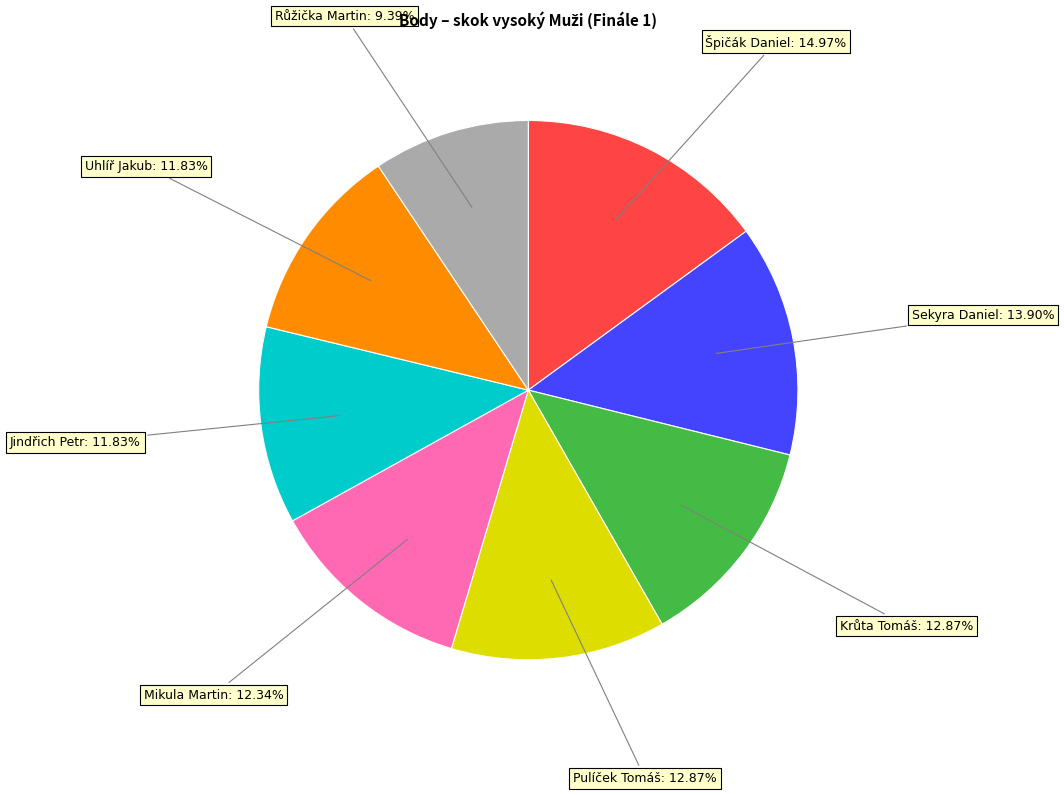

Does any single category account for the majority?

No